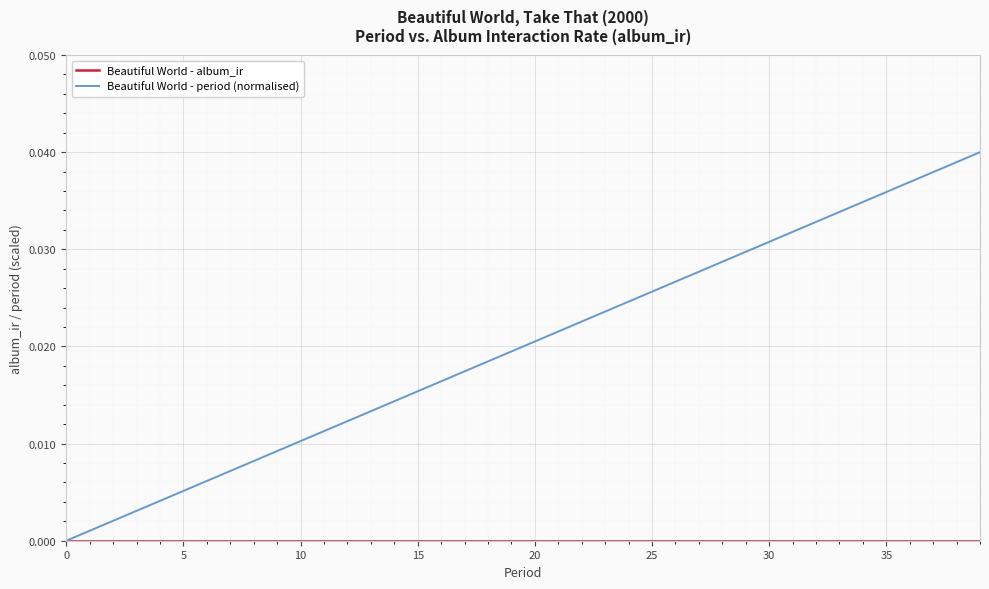

Which series has the widest spread of values?

Beautiful World - period (normalised)